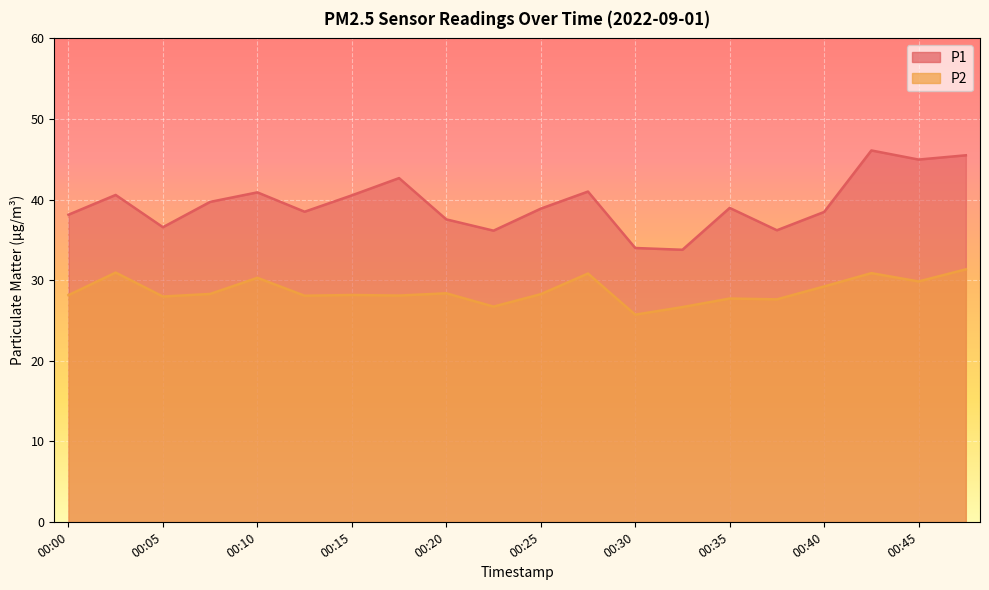

Which series has the largest total across all categories?

P1